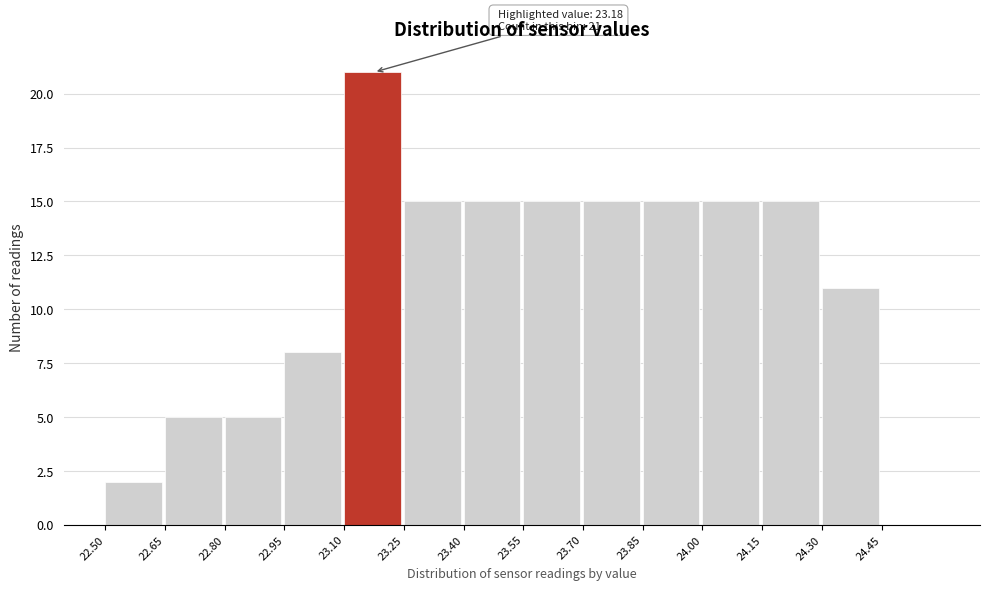

Which range on the x-axis has the tallest bar?

23.10 to 23.25